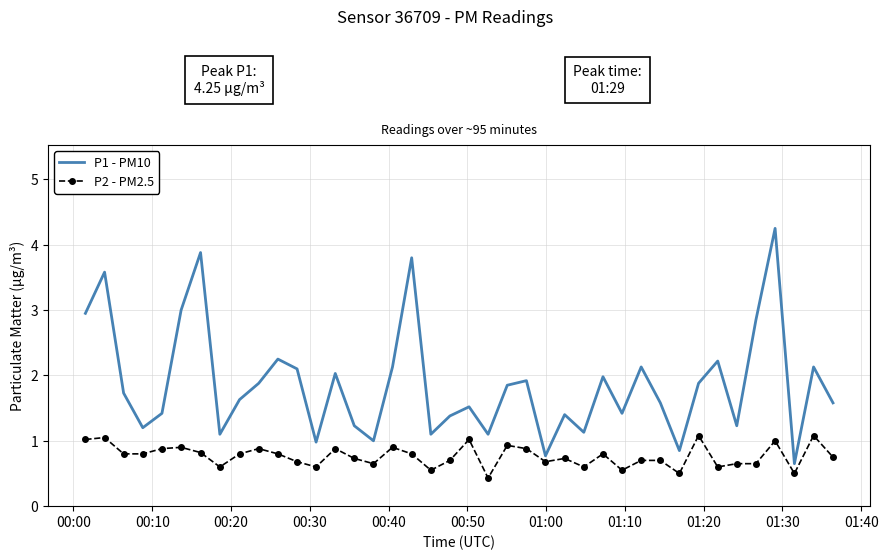

Which series has the largest range (max minus min)?

P1 - PM10